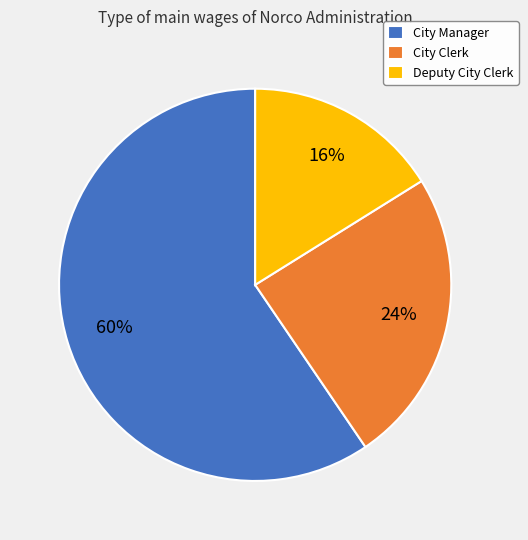

What is the smallest slice in the pie chart?

Deputy City Clerk